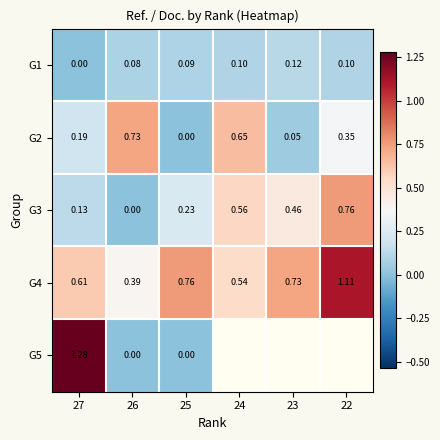

Is the value of G4 at 25 greater than the value of G3 at 25?

Yes